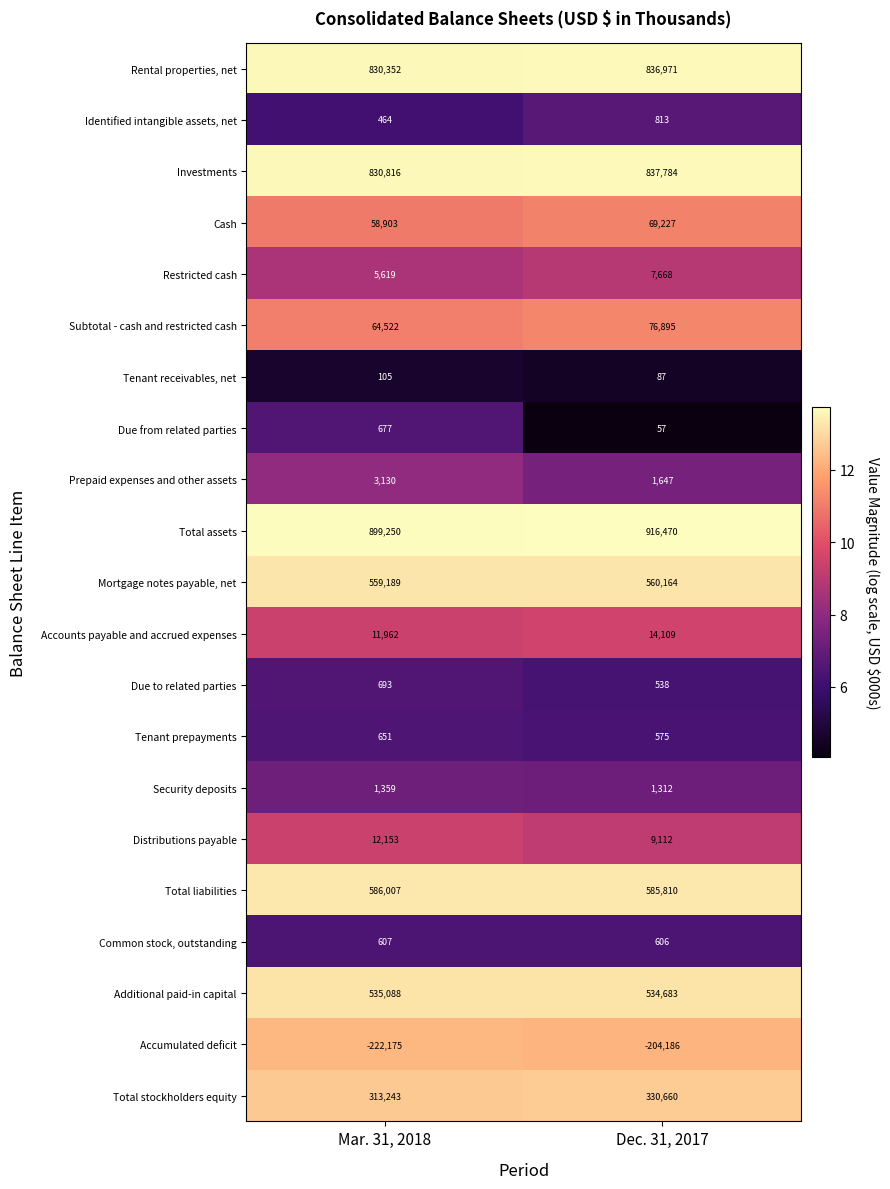

Which label corresponds to the smallest value in the chart?

Mar. 31, 2018